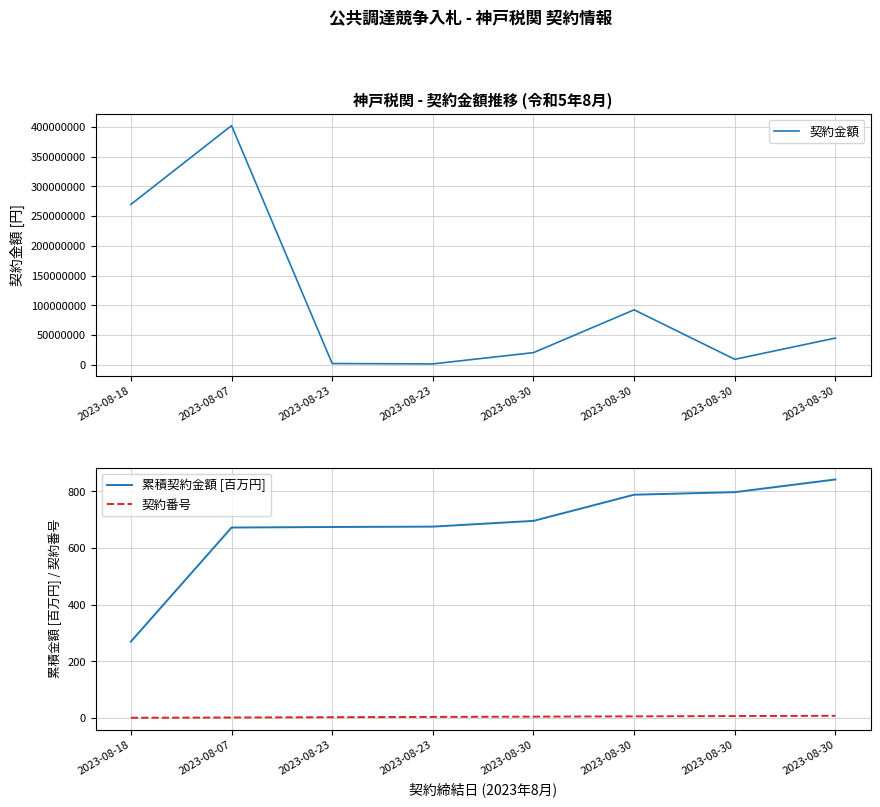

What are all the series names shown in the legend?

契約金額, 累積契約金額 [百万円], 契約番号